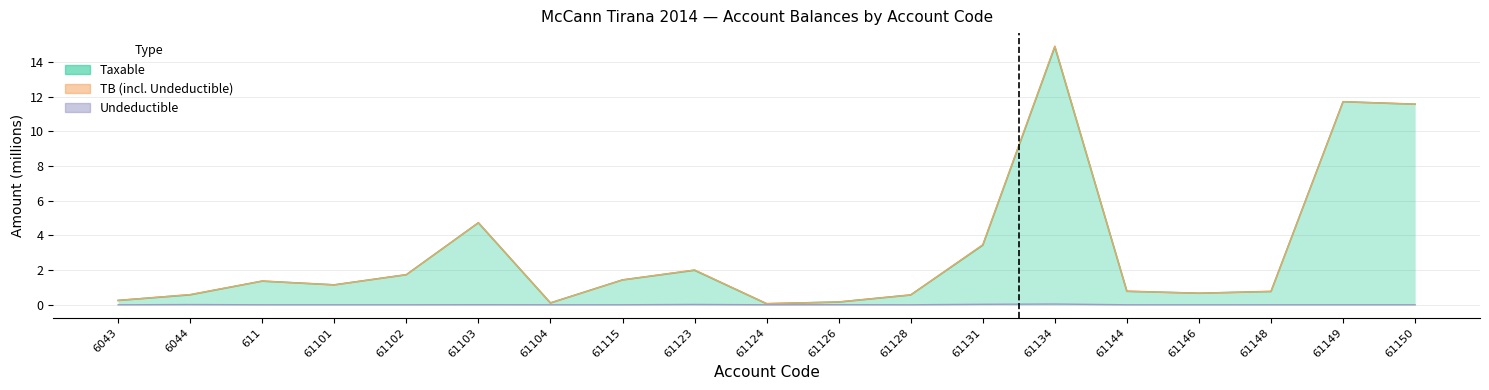

How many interior local peaks does the TB series have?

5